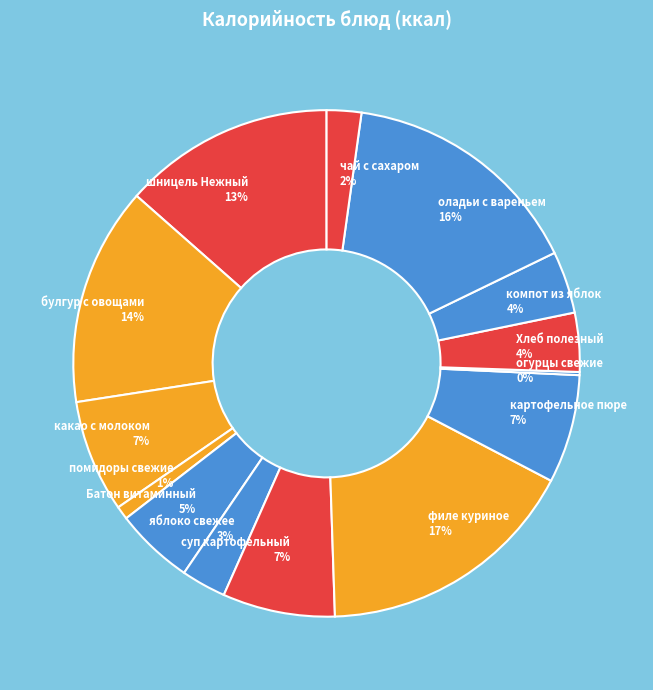

To the nearest percent, what is the difference between the largest and smallest slice percentages?

17%